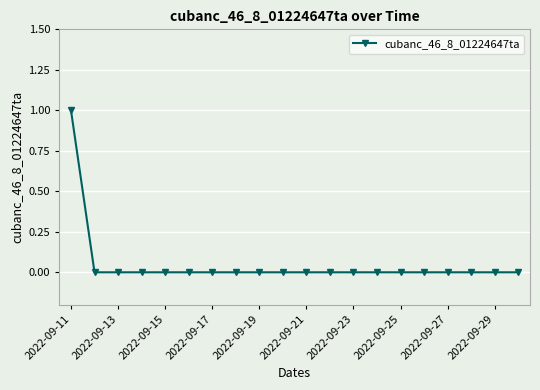

Reading left to right, transcribe all the data shown in this chart.

1	0	0	0	0	0	0	0	0	0	0	0	0	0	0	0	0	0	0	0